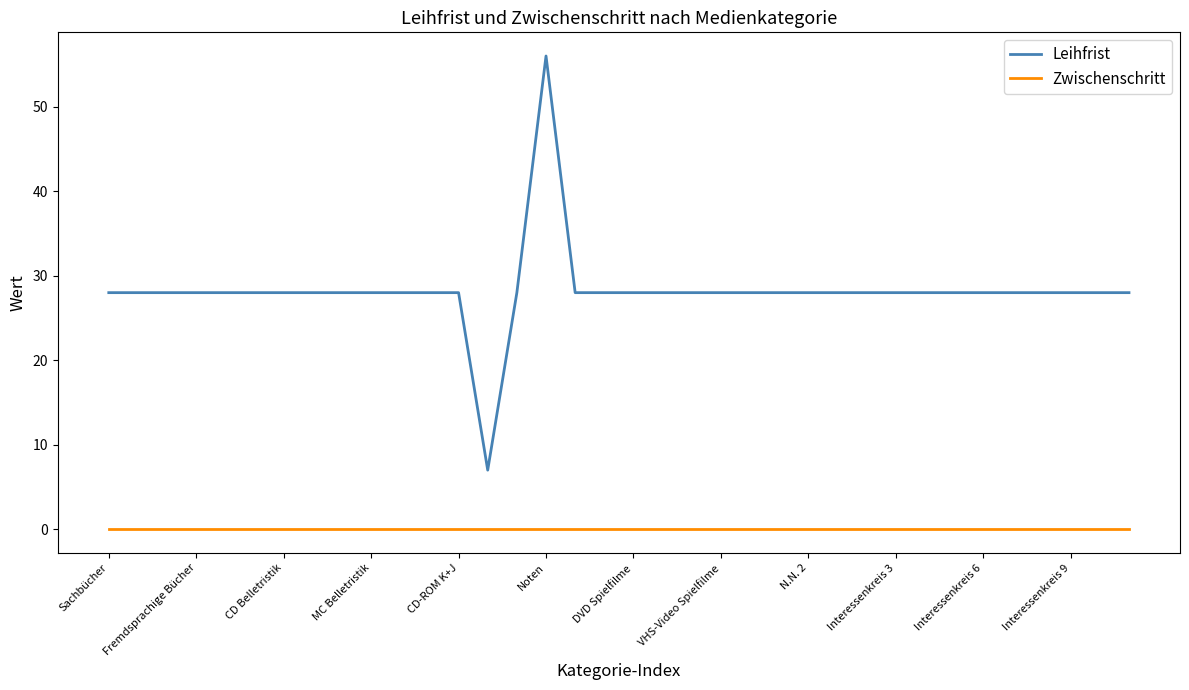

True or false: Zwischenschritt and Leihfrist cross at least once.

False